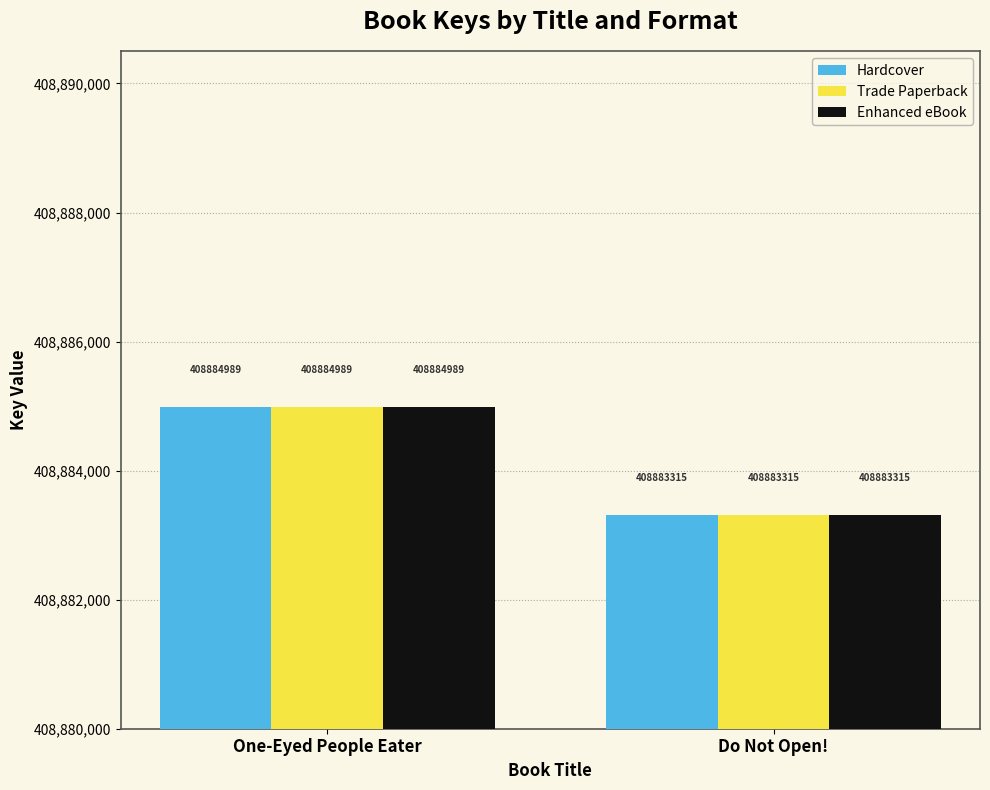

Reading right to left, transcribe all the data shown in this chart.

Hardcover: Do Not Open!=408883315	One-Eyed People Eater=408884989
Trade Paperback: Do Not Open!=408883315	One-Eyed People Eater=408884989
Enhanced eBook: Do Not Open!=408883315	One-Eyed People Eater=408884989